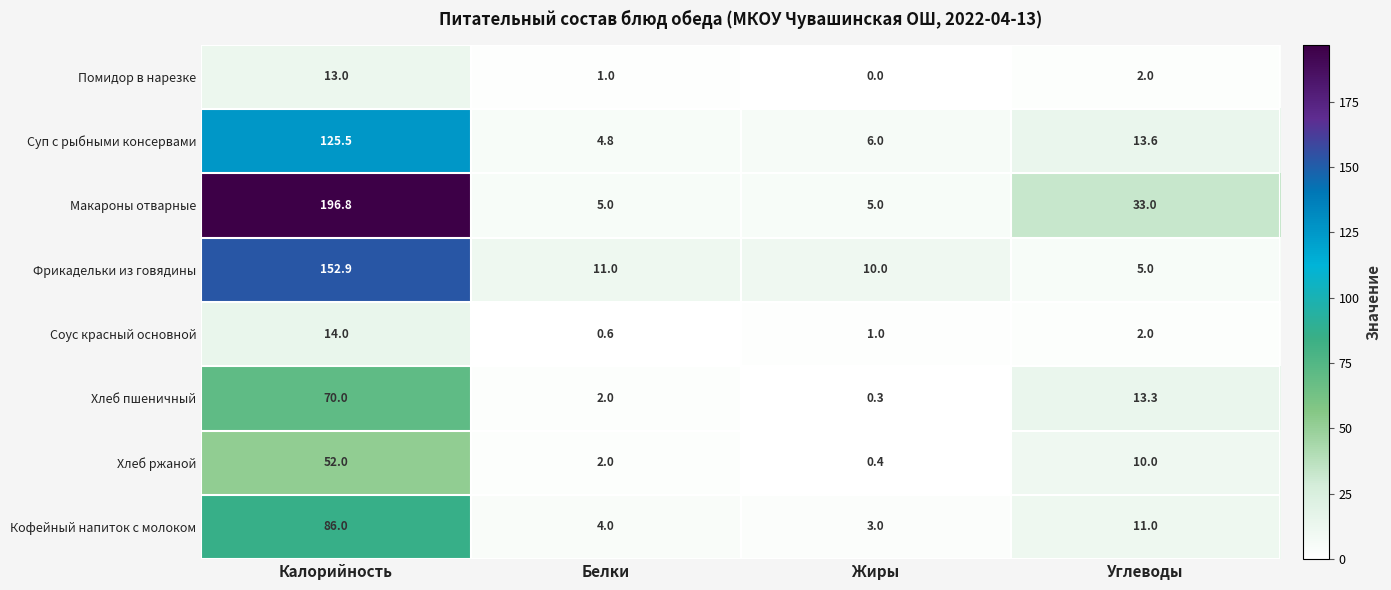

Rank the series by their maximum value, from highest to lowest.

Макароны отварные, Фрикадельки из говядины, Суп с рыбными консервами, Кофейный напиток с молоком, Хлеб пшеничный, Хлеб ржаной, Соус красный основной, Помидор в нарезке